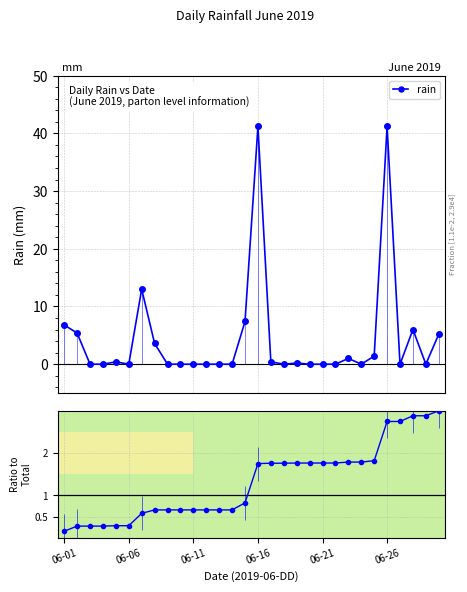

How many values in rain are above zero?

14